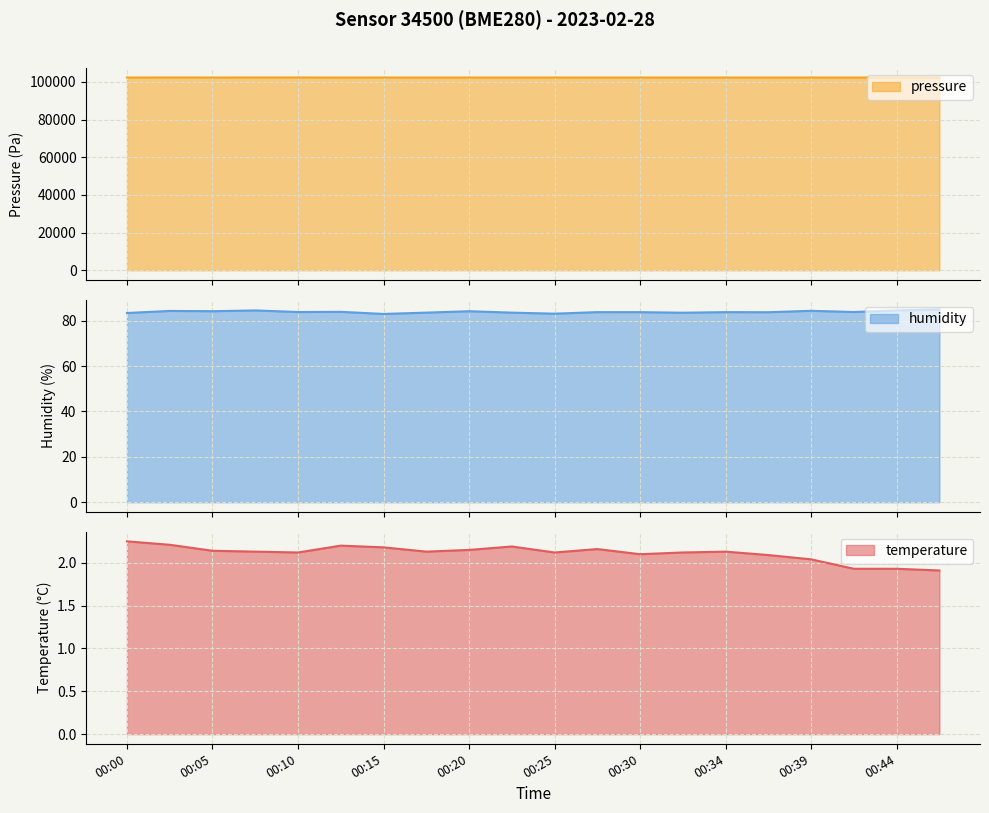

What is the value of the pressure_norm point at the 20th from the left?

102318.5